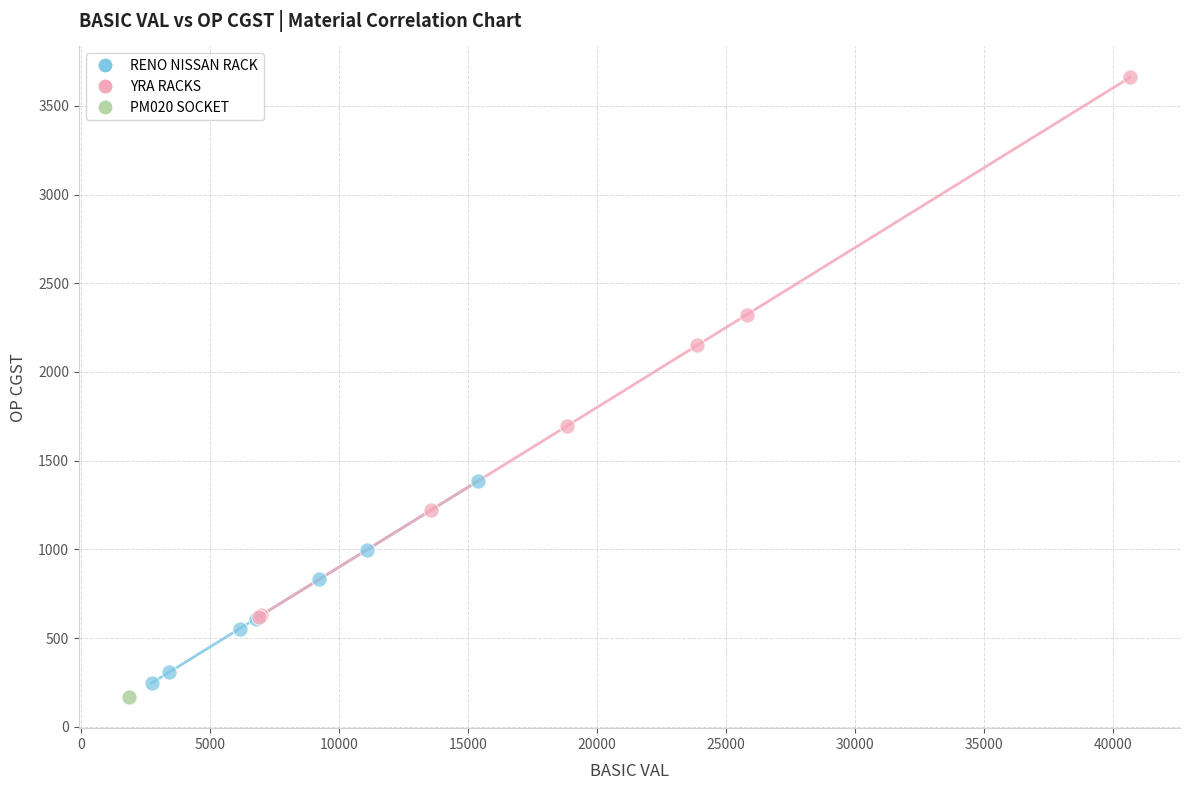

Which series reaches the minimum Y coordinate?

PM020 SOCKET